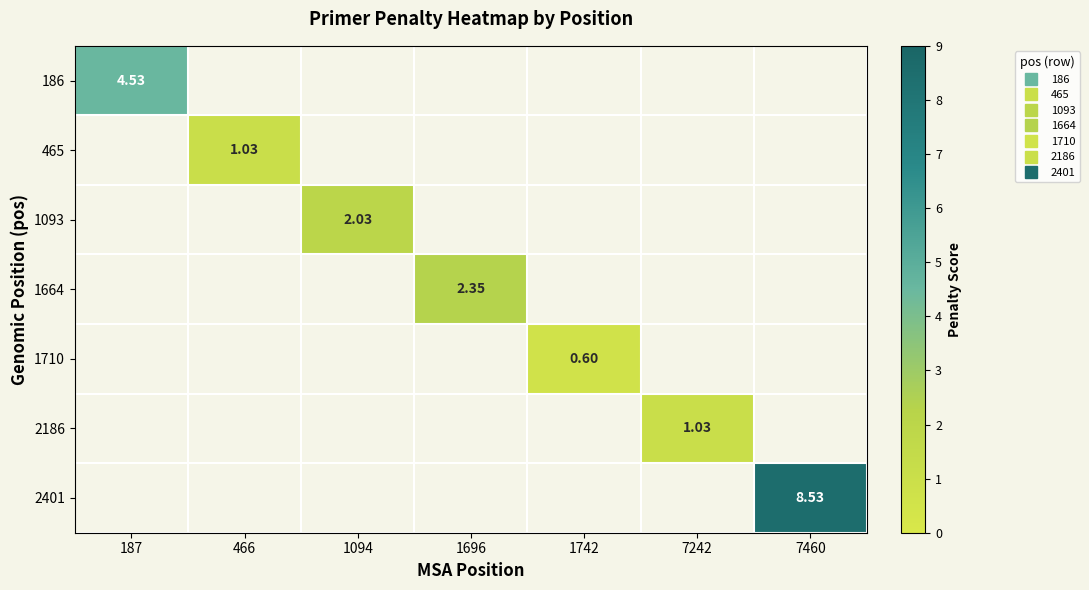

Which series has the largest total across all categories?

2401